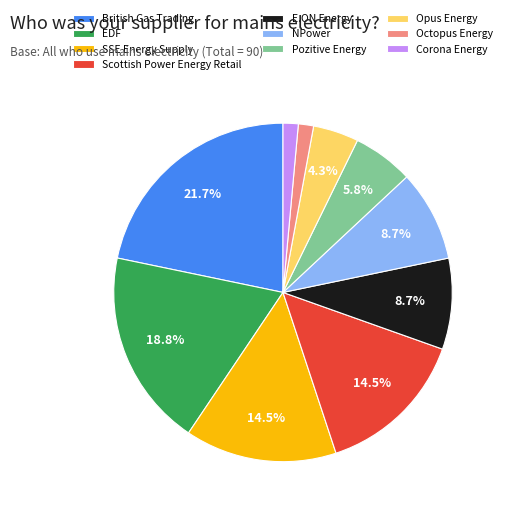

How many segments does this pie chart have?

10